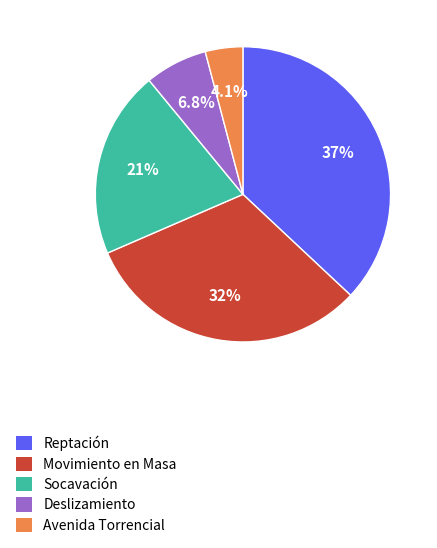

Which slice is the smallest?

Avenida Torrencial